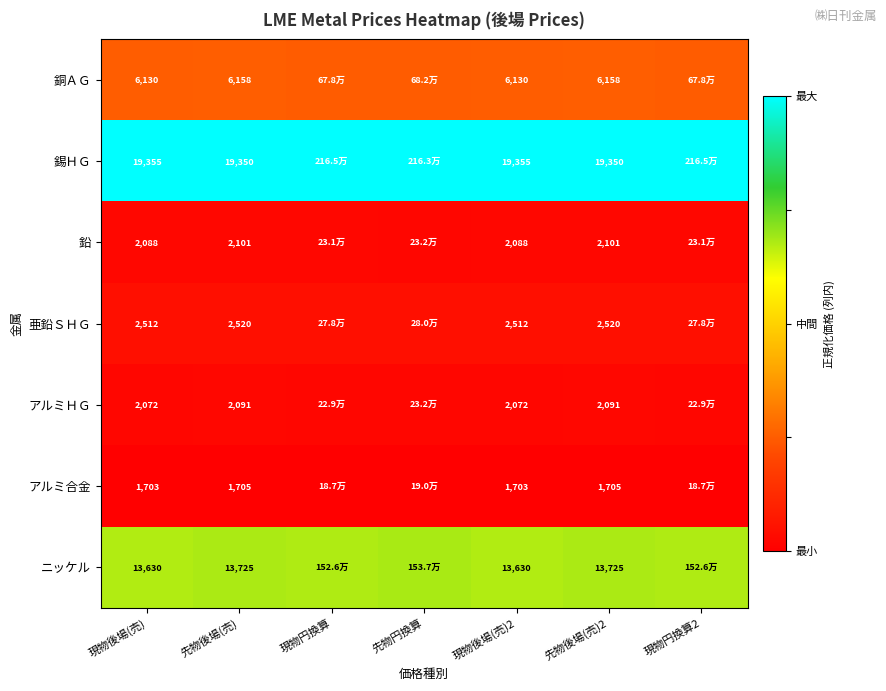

At how many categories does at least one series exceed 0?

7